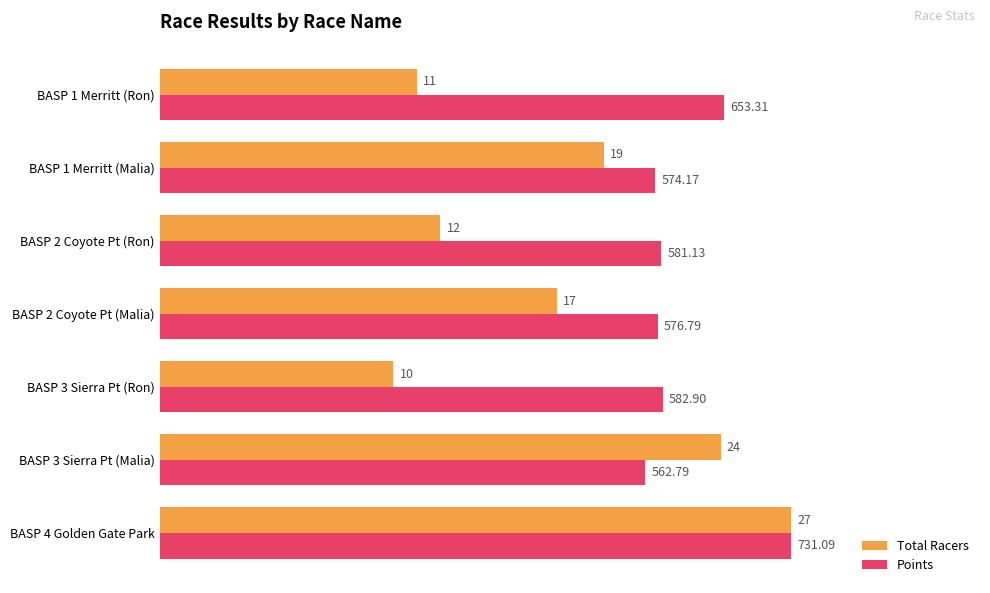

What are all the series names shown in the legend?

Total Racers, Points